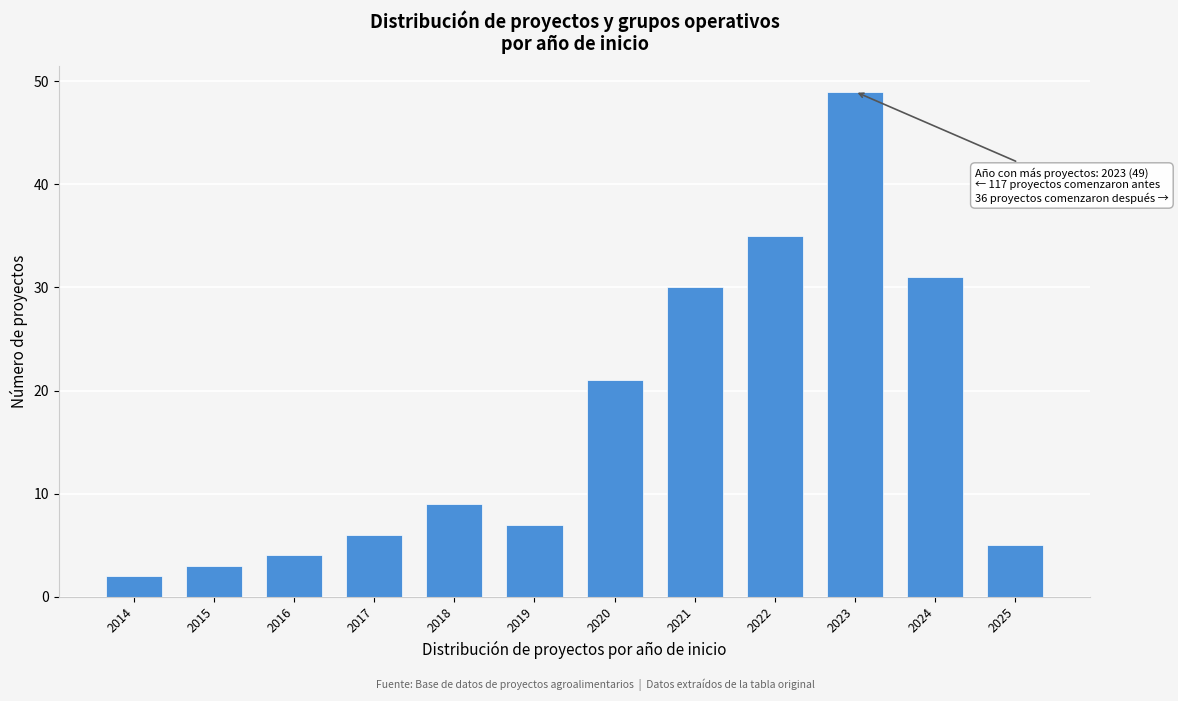

Reading left to right, list all the values displayed in this chart.

2	3	4	6	9	7	21	30	35	49	31	5